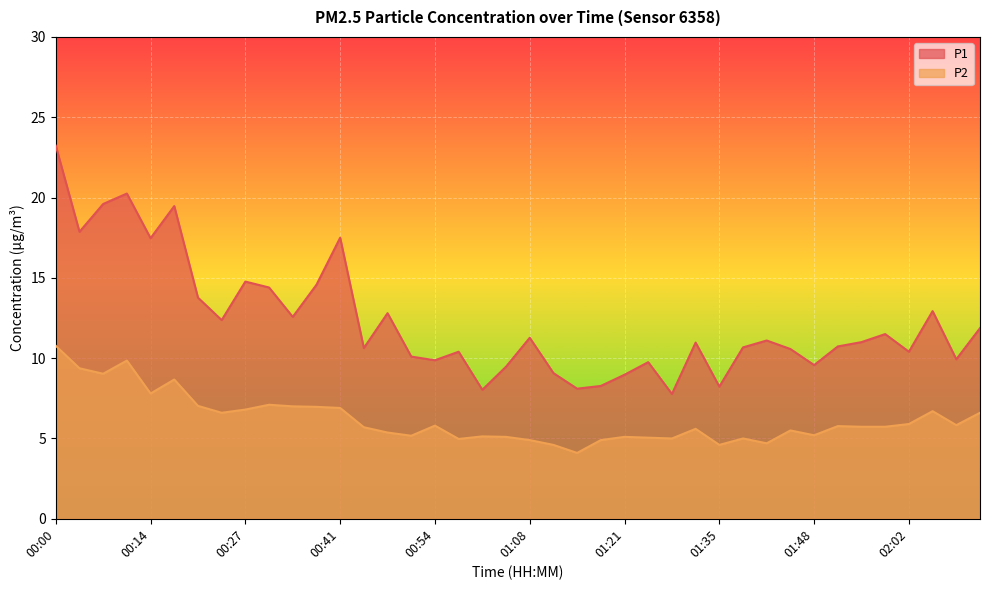

List the series in order of their peak value, highest first.

P1, P2